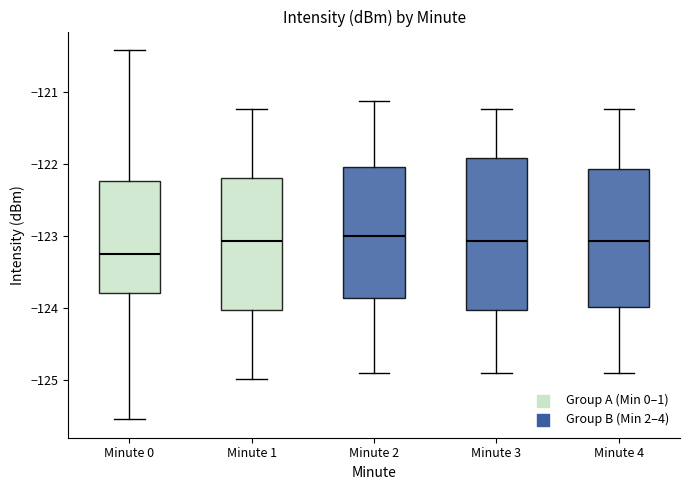

Where does the lower whisker of the box for Minute 3 end on the y-axis? The values are not printed on the chart, so give them approximately, as read against the axis.

-124.9